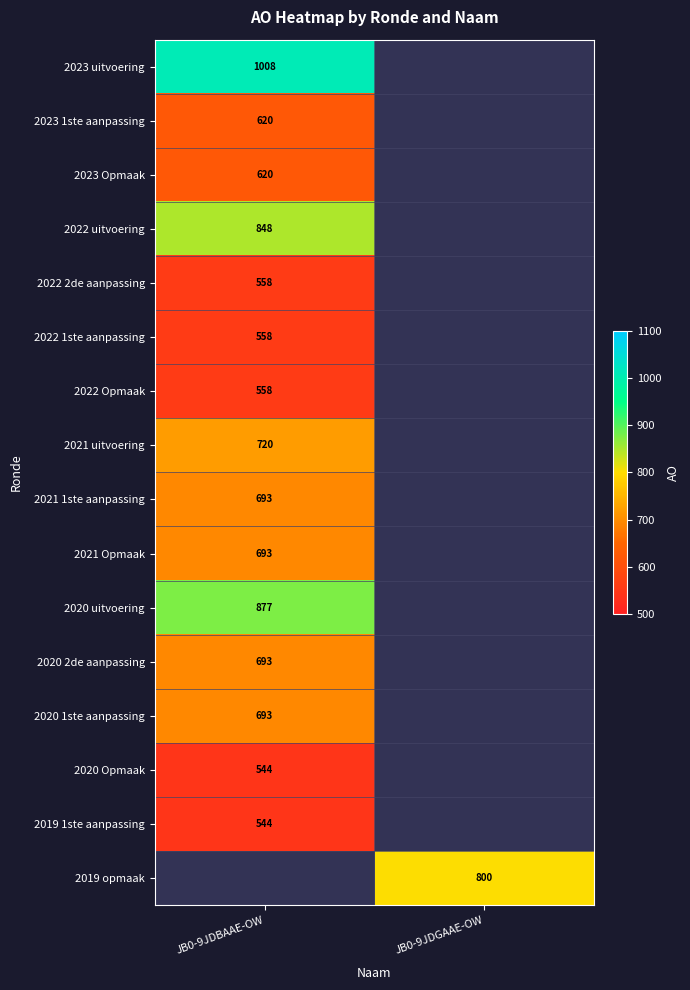

The 2020 Opmaak series shows 544 at JB0-9JDBAAE-OW. True or false?

True